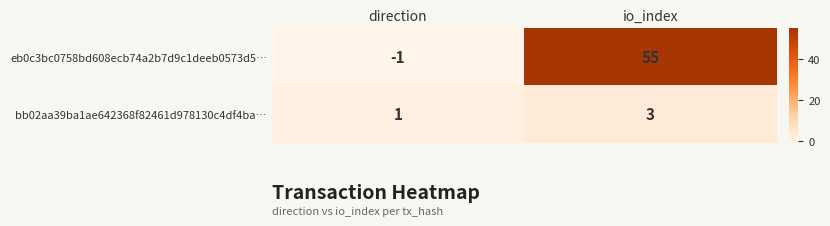

What is the average value of the eb0c3bc0758bd608ecb74a2b7d9c1deeb0573d5… series?

27